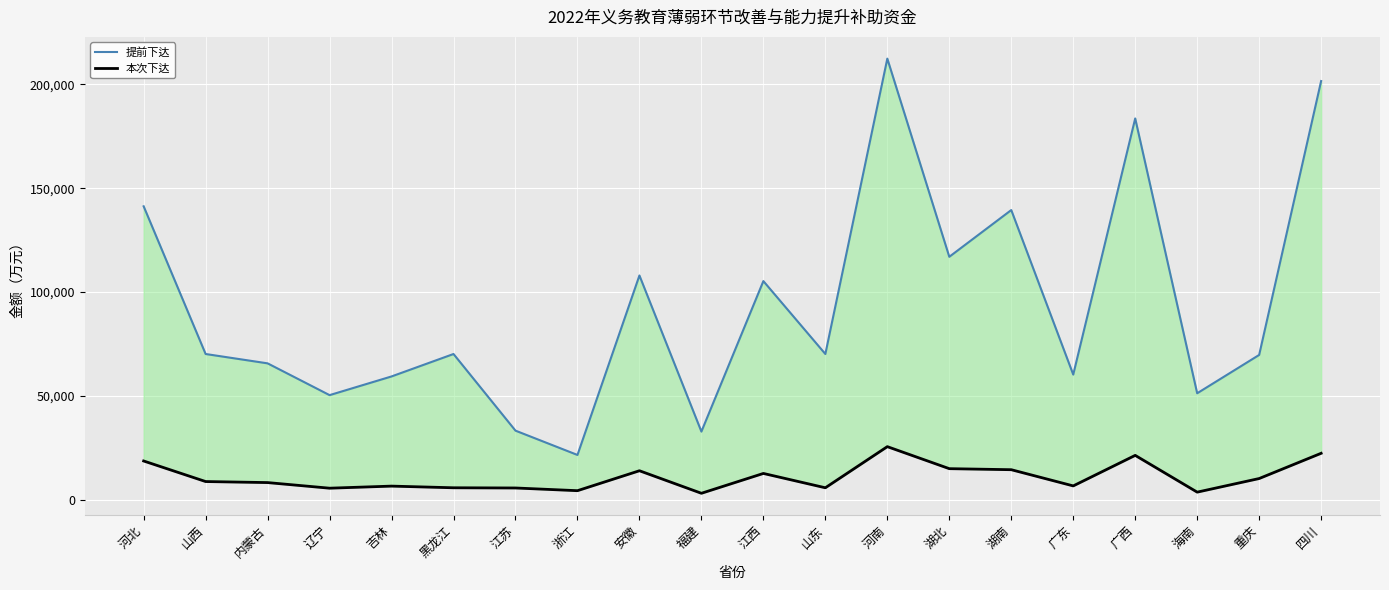

Which category has the highest value across all series?

河南